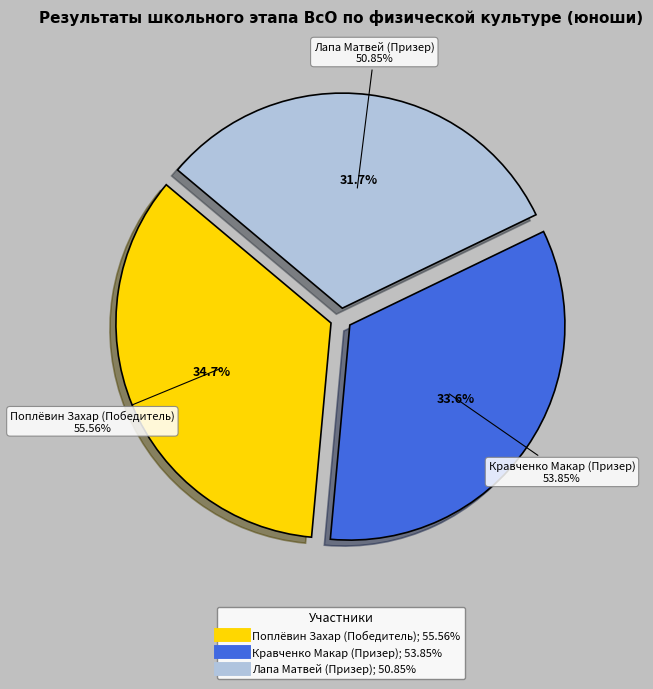

Between Лапа Матвей (Призер) and Кравченко Макар (Призер), which is larger?

Кравченко Макар (Призер)